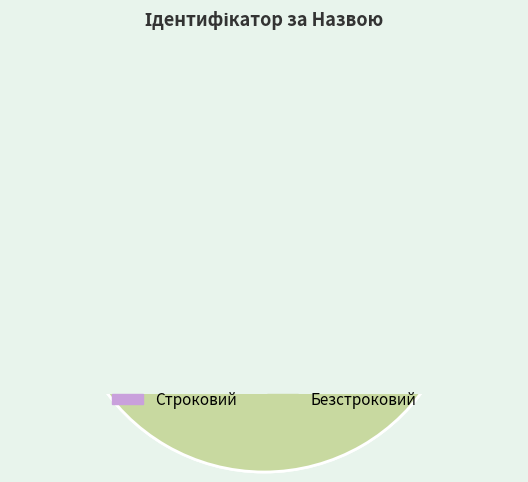

How many slices are in this pie chart?

2